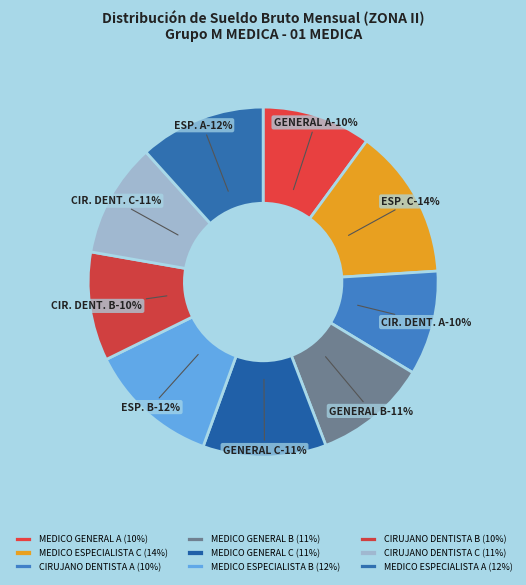

How many segments does this pie chart have?

9